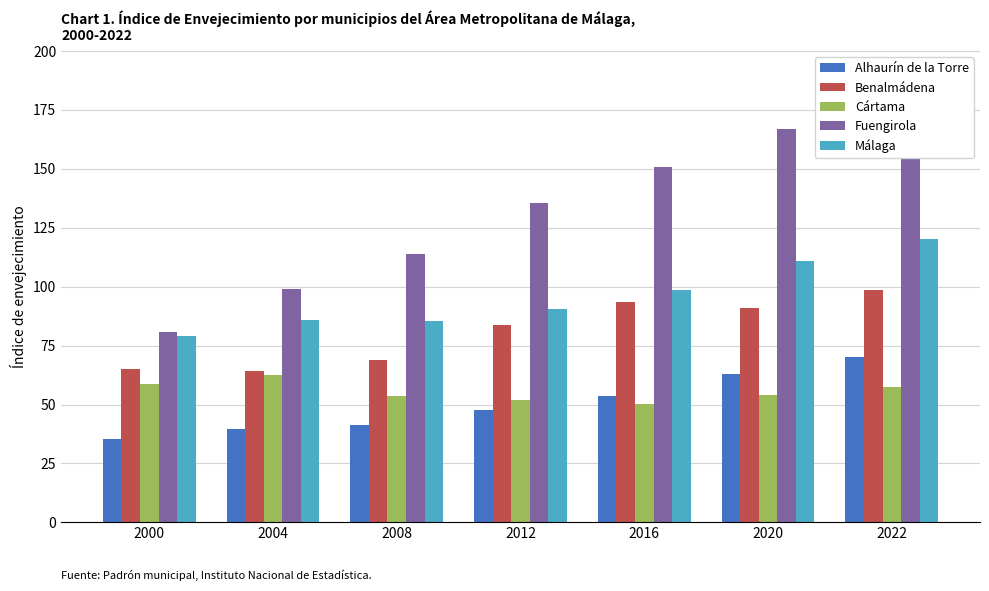

Which series has the largest total across all categories?

Fuengirola